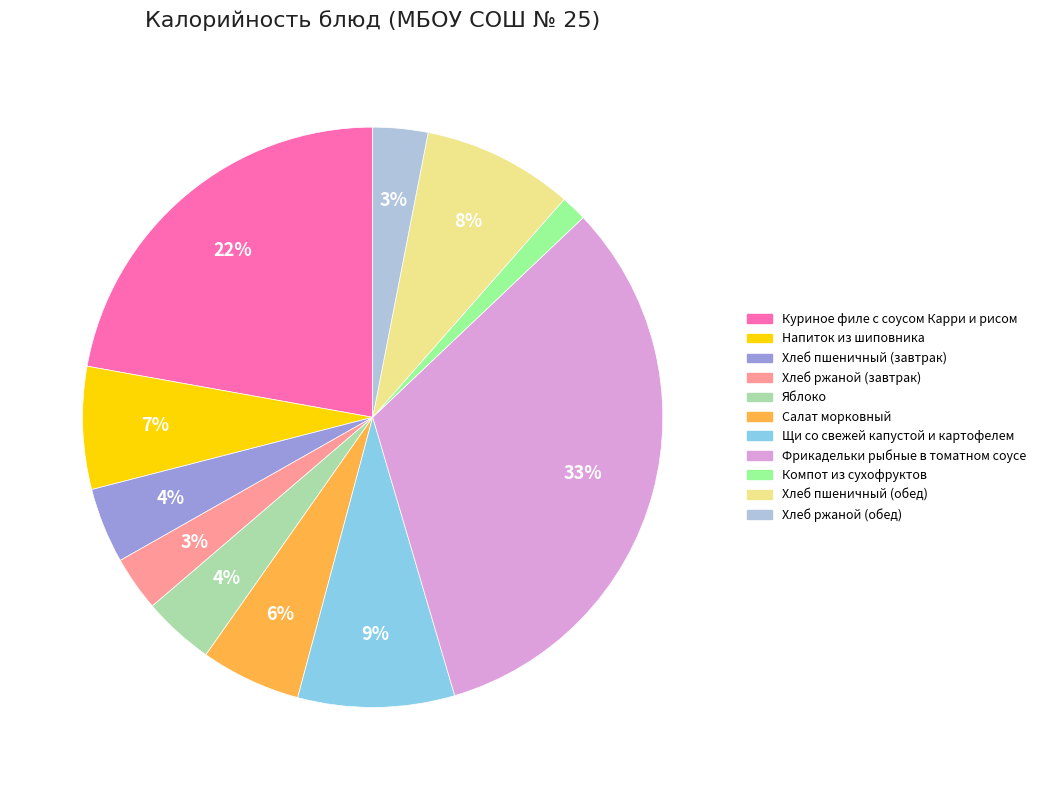

To the nearest percent, what is the combined percentage of Салат морковный and Хлеб ржаной (завтрак)?

9%